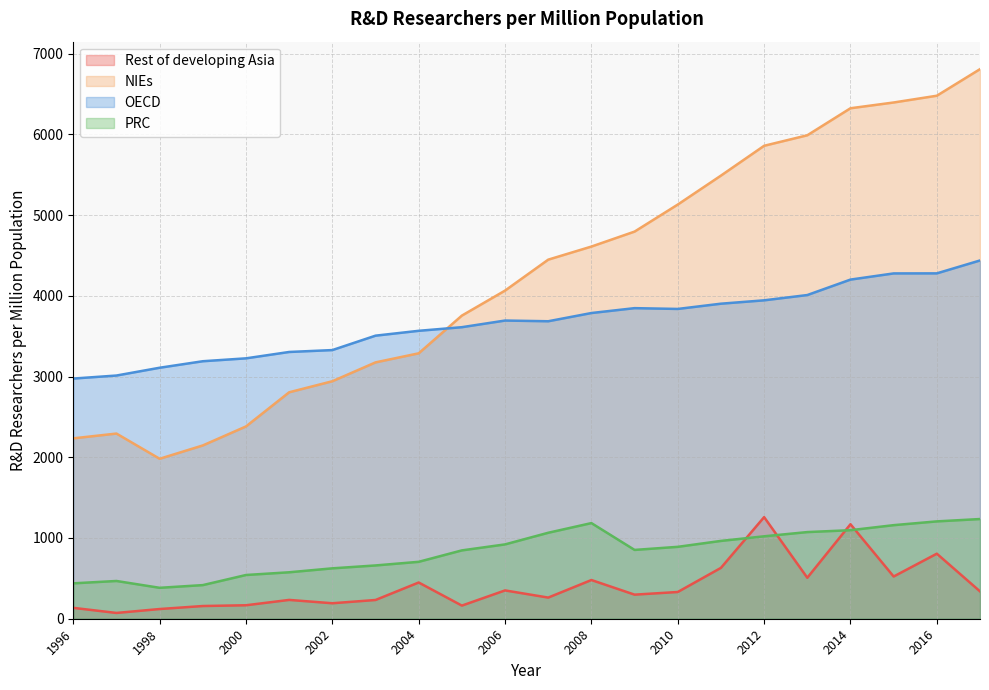

Which label corresponds to the smallest value in the chart?

1997